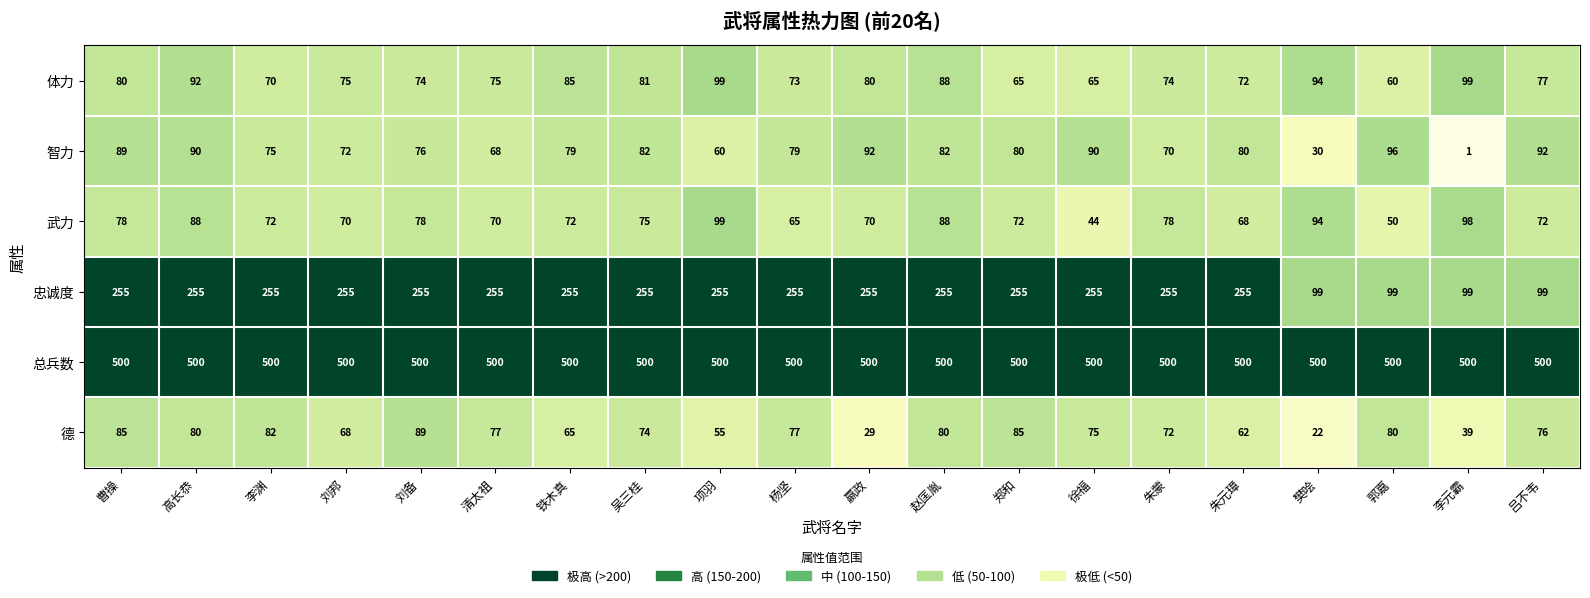

What is the difference between the highest and lowest values at 李渊?

430